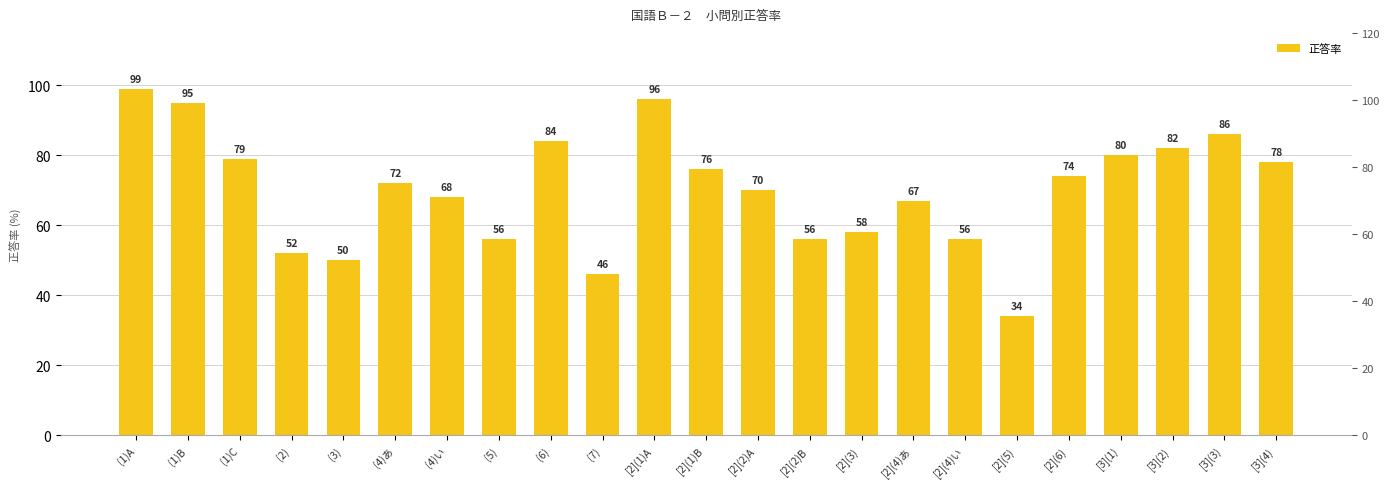

Are the bars horizontal?

No